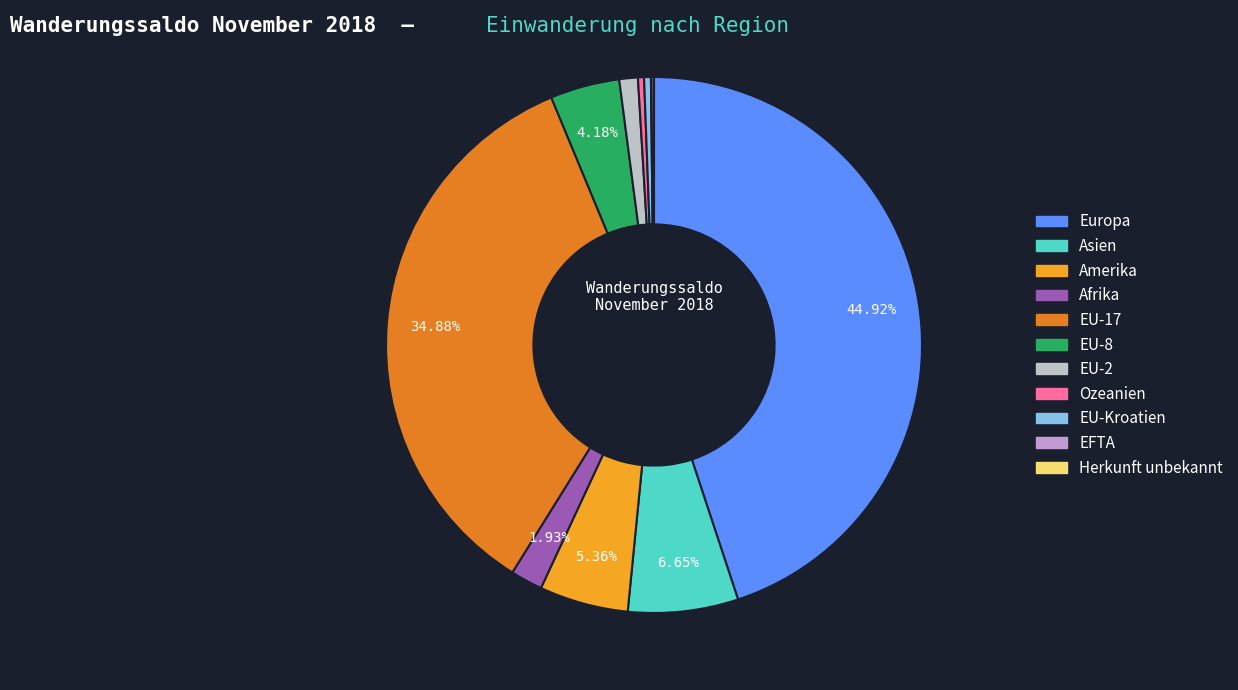

To the nearest percent, what is the difference between the EU-Kroatien and EU-8 slice percentages?

4%